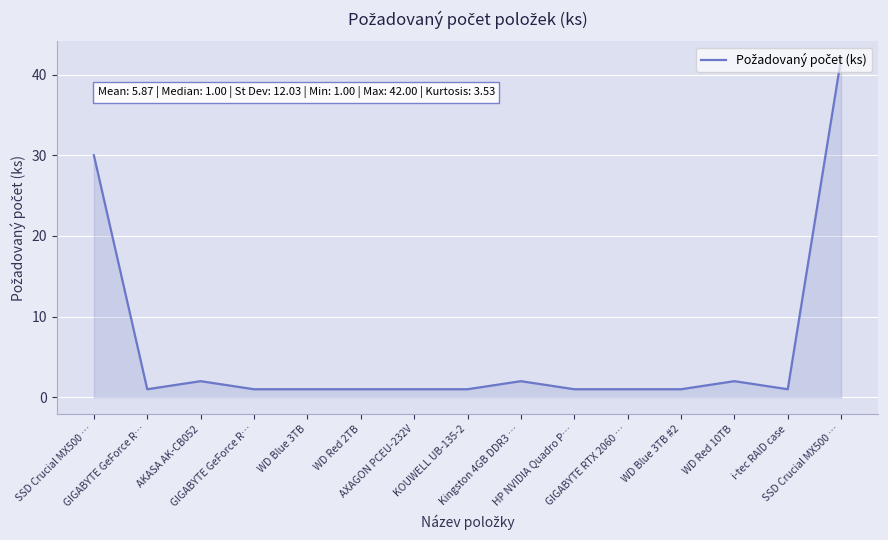

Does the chart display data point markers on the line(s)?

No